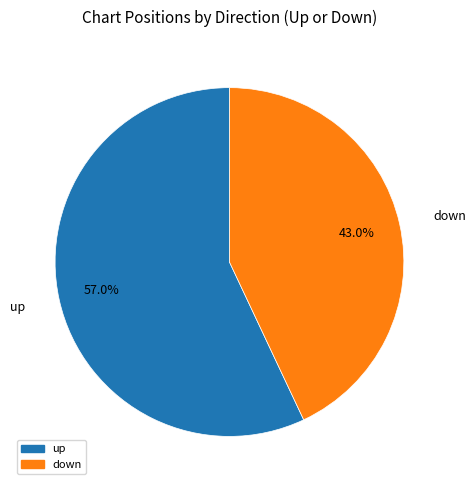

Do up and down together represent more than half of the pie?

Yes